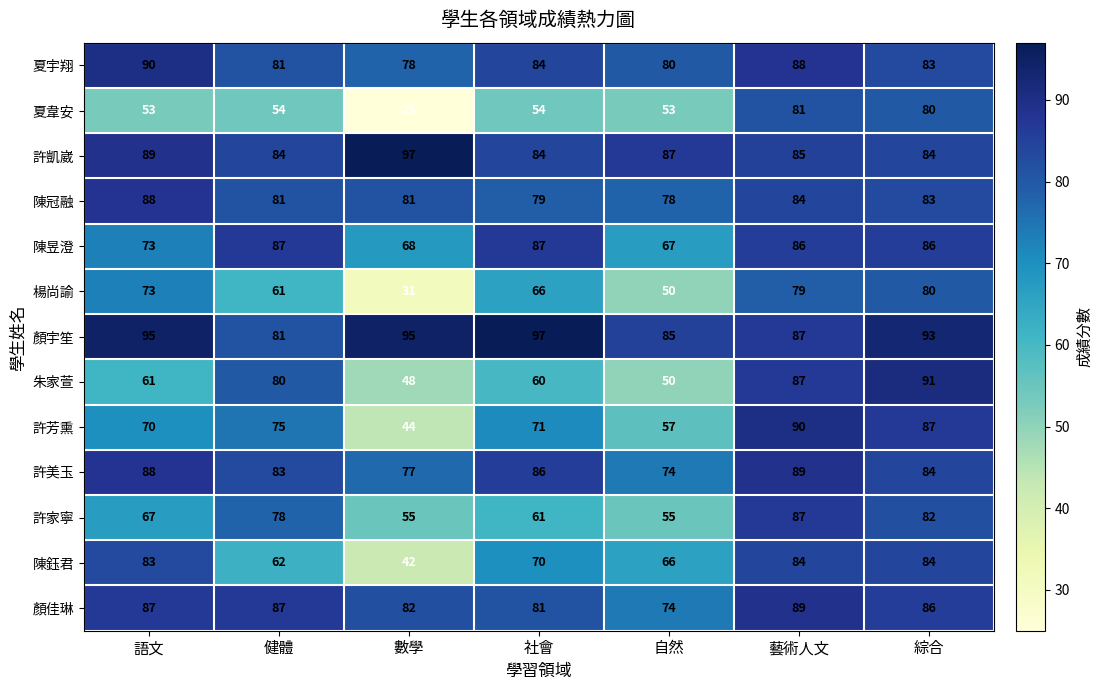

What is the lowest value of the 陳昱澄 series?

67